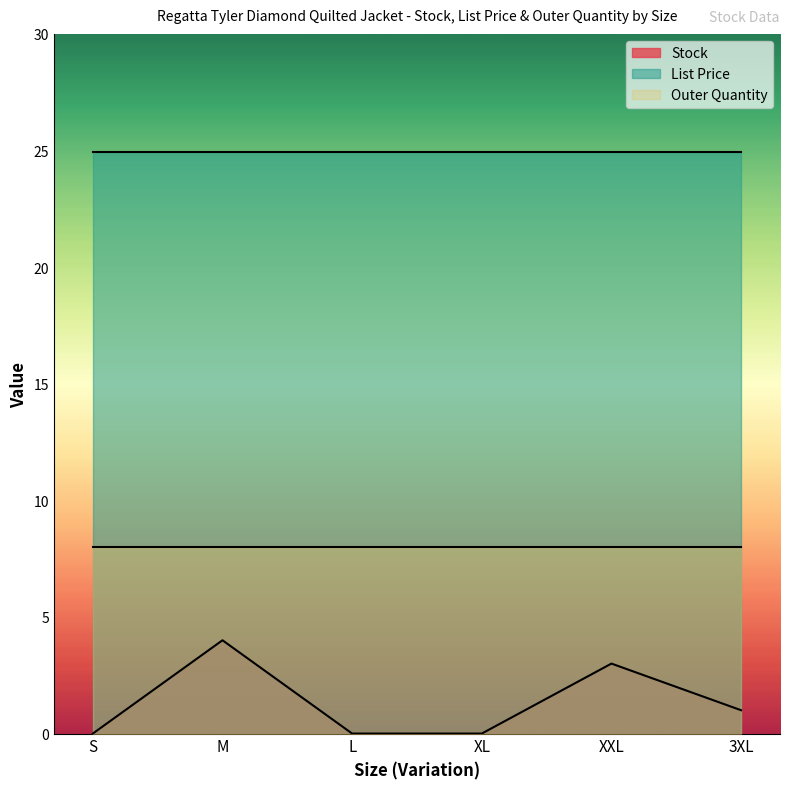

What is the sum of the Outer Quantity values at S and M?

16.0